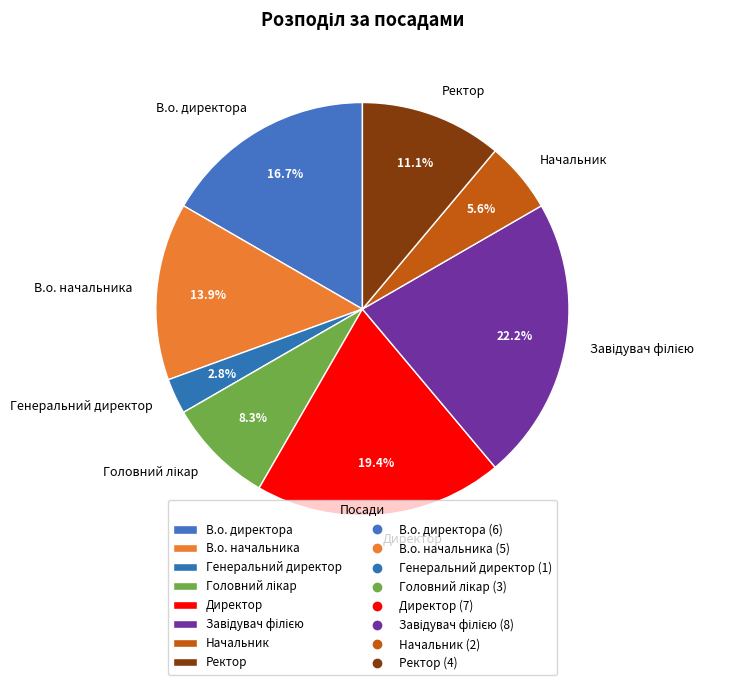

Does any single category account for the majority?

No